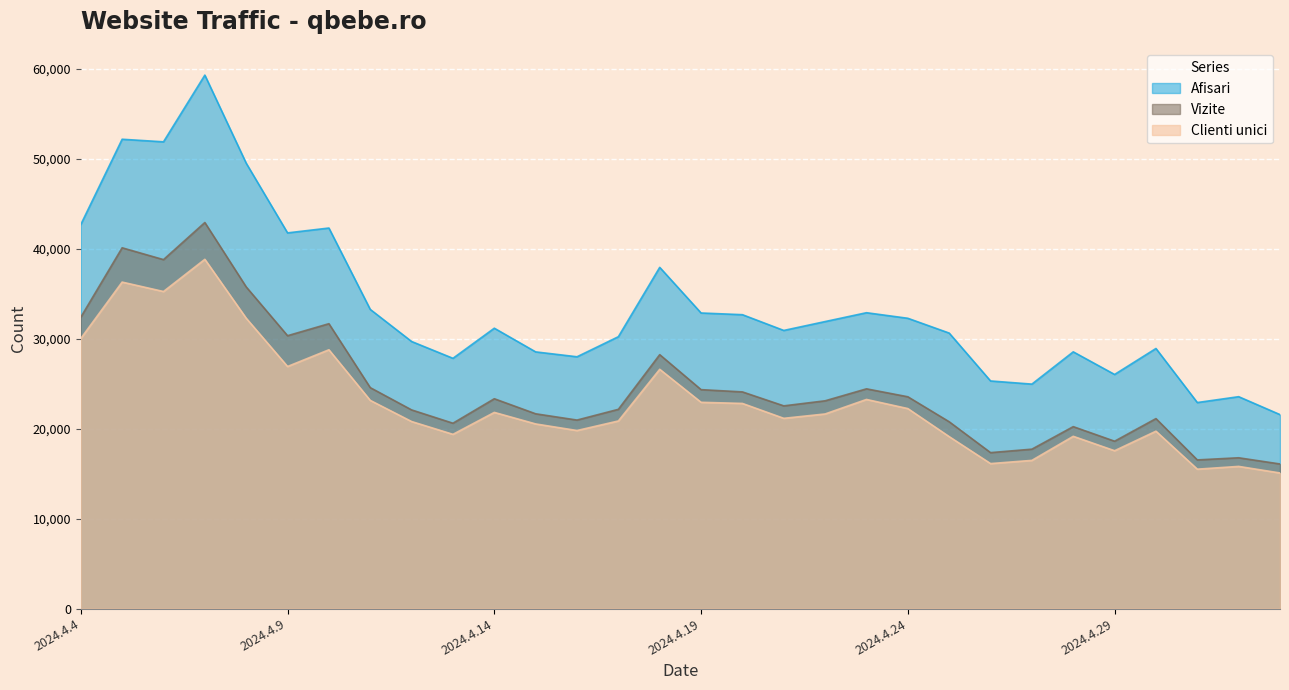

How many interior local valleys does the Clienti unici series have?

8